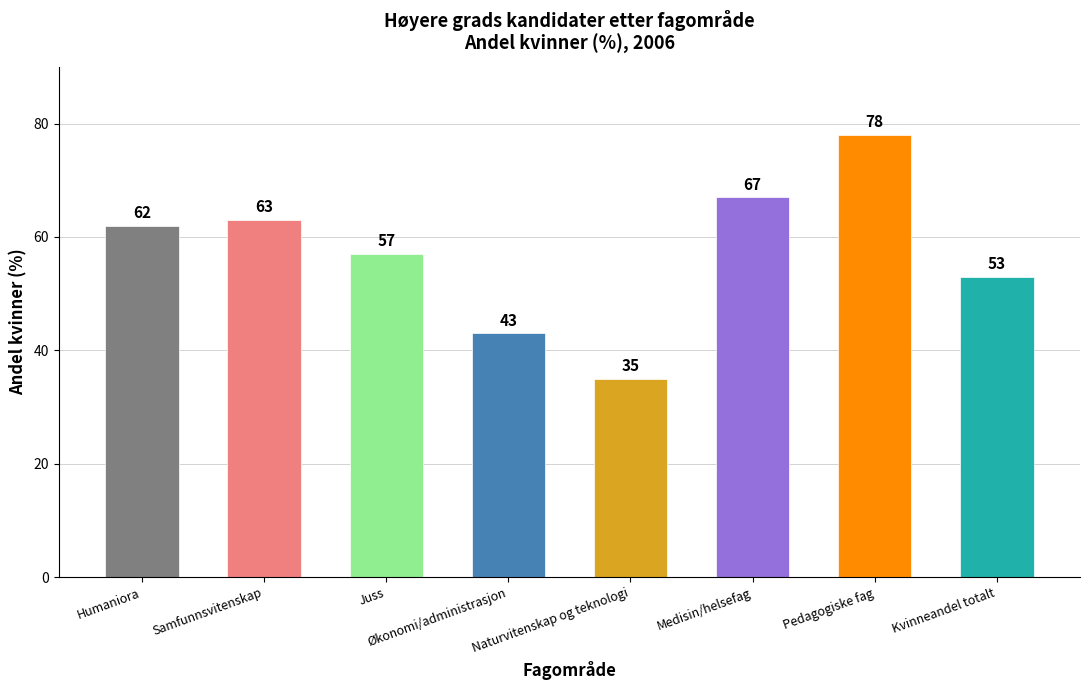

What is the value of the 2nd bar from the left?

63